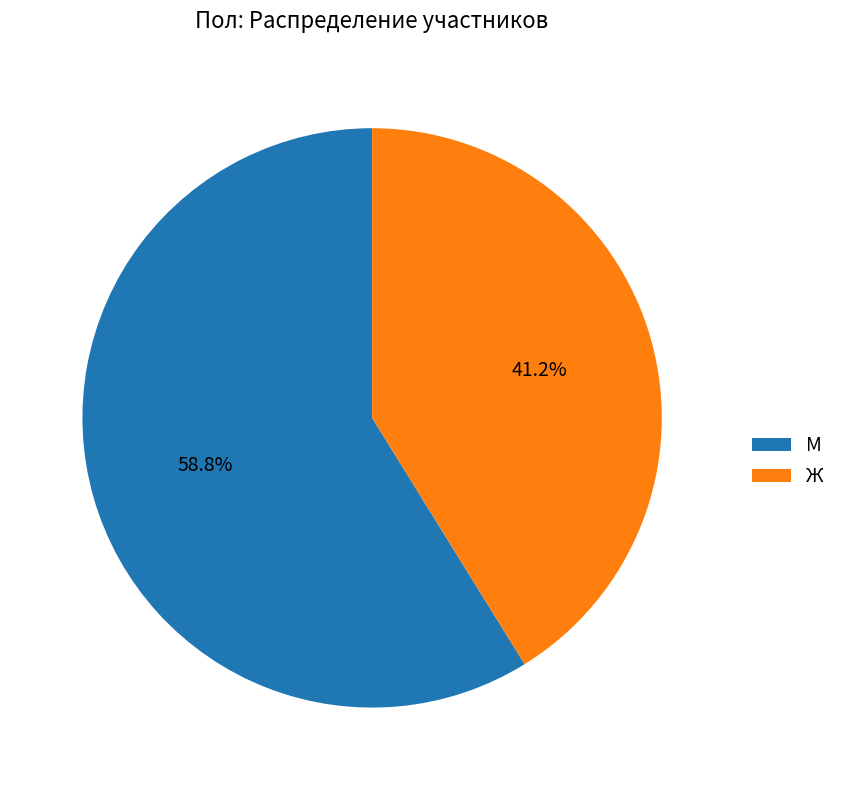

Is there a majority slice in this chart?

Yes